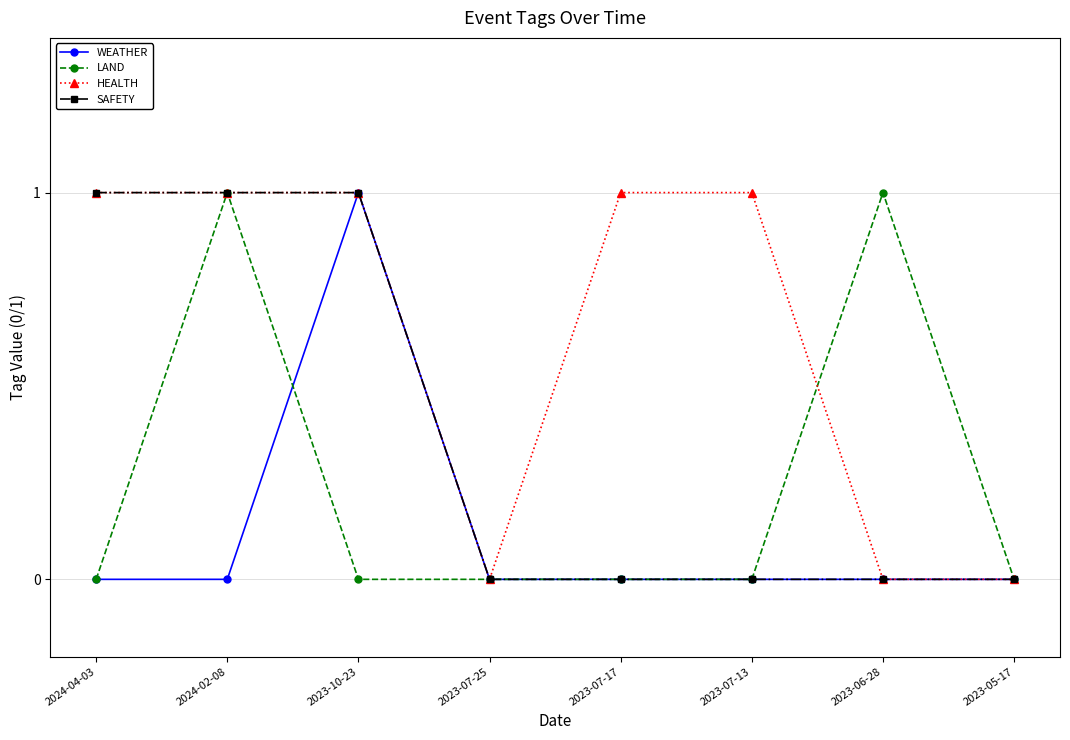

What is the total value across all series at 2024-02-08?

3